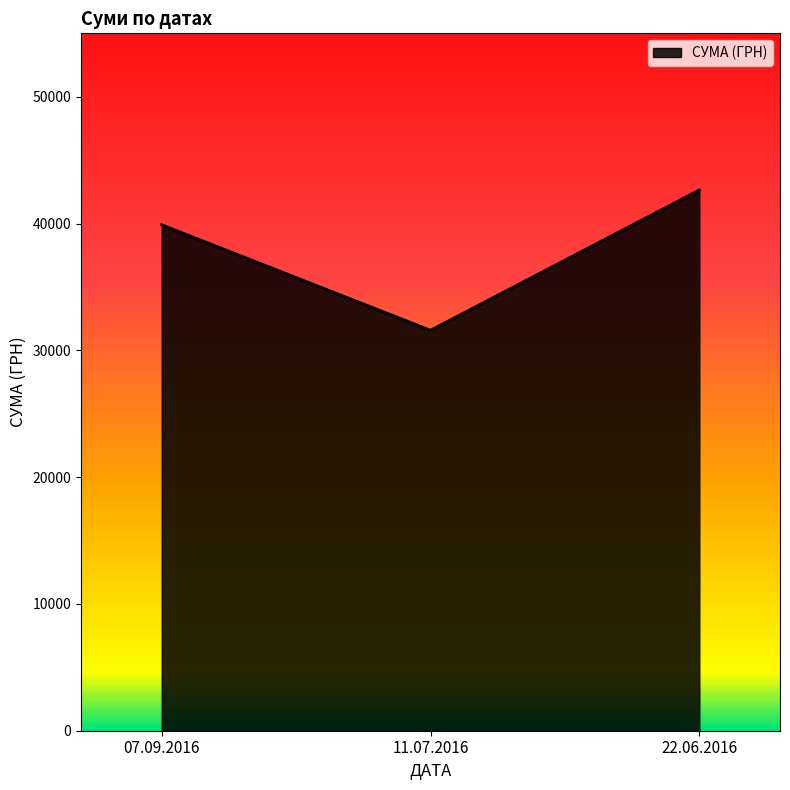

What is the ratio of the value at 22.06.2016 to the value at 11.07.2016?

1.4